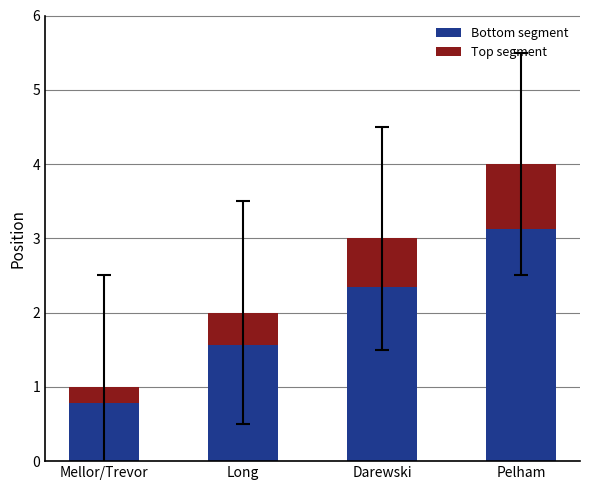

How many bars are there in total?

4